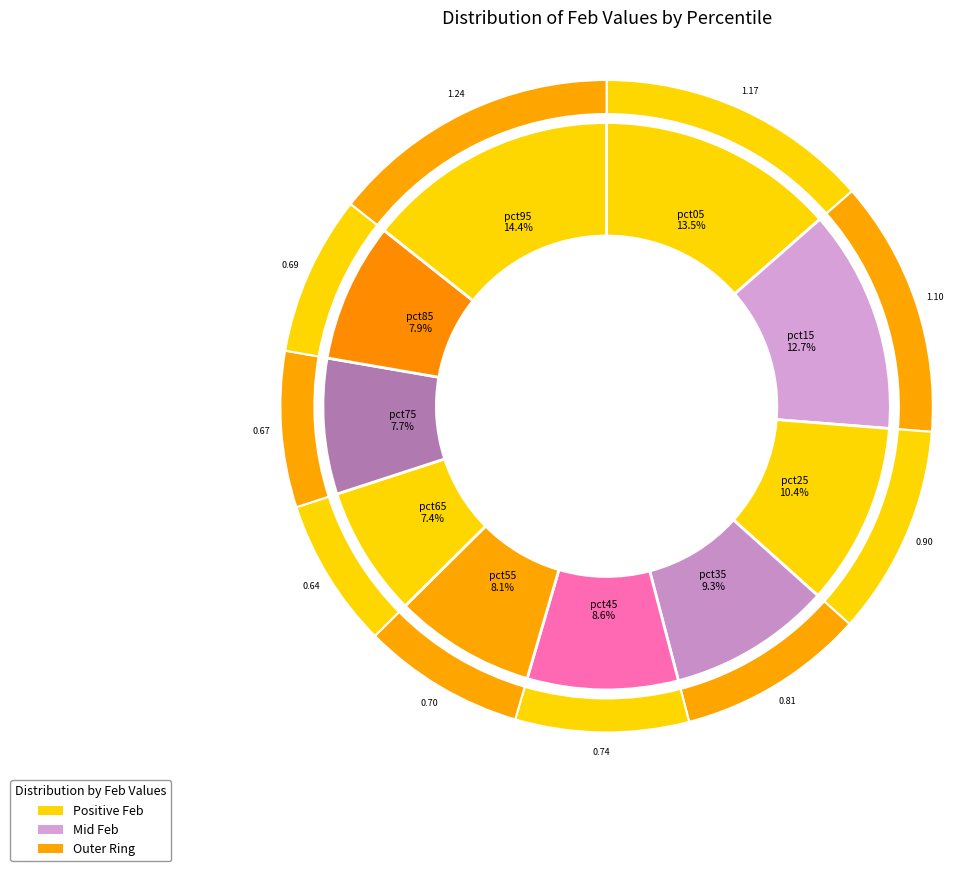

Rank the categories by value from highest to lowest.

pct95, pct05, pct15, pct25, pct35, pct45, pct55, pct85, pct75, pct65